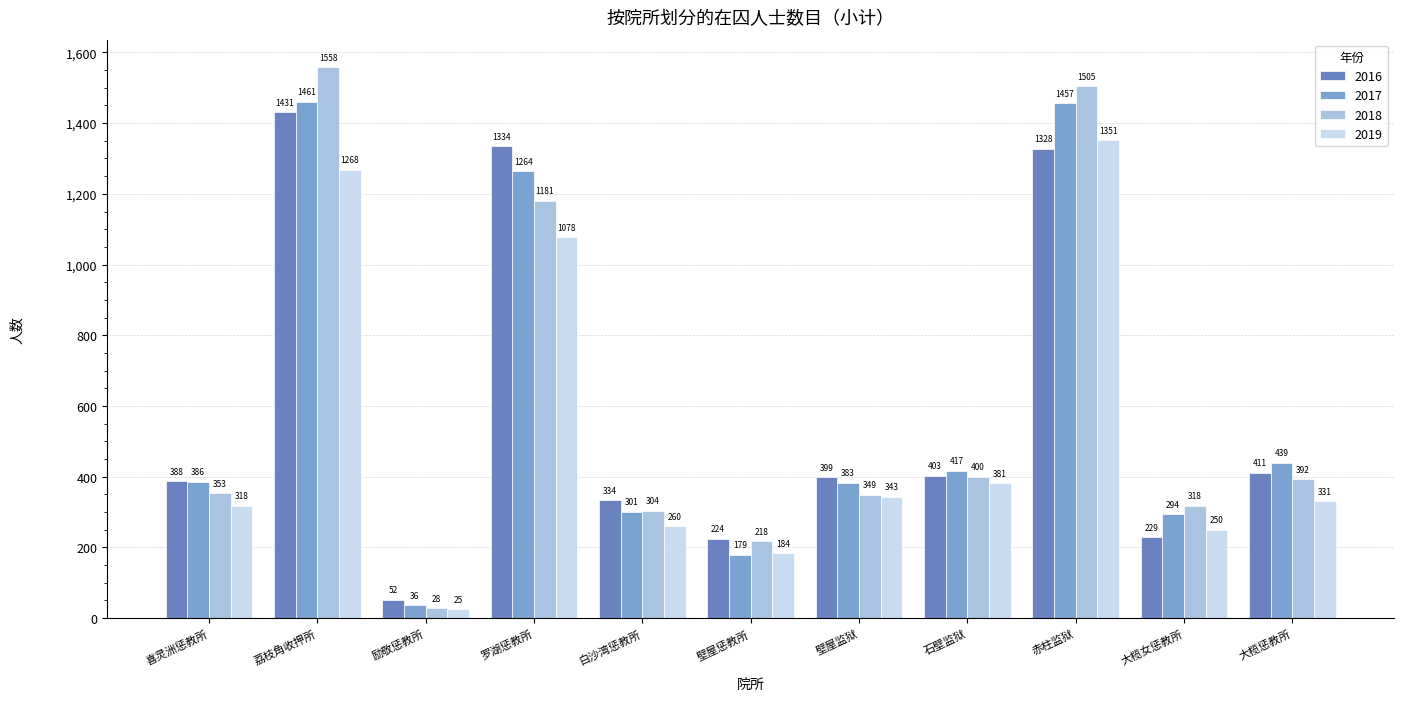

What is the label of the 6th bar from the left?

壁屋惩教所